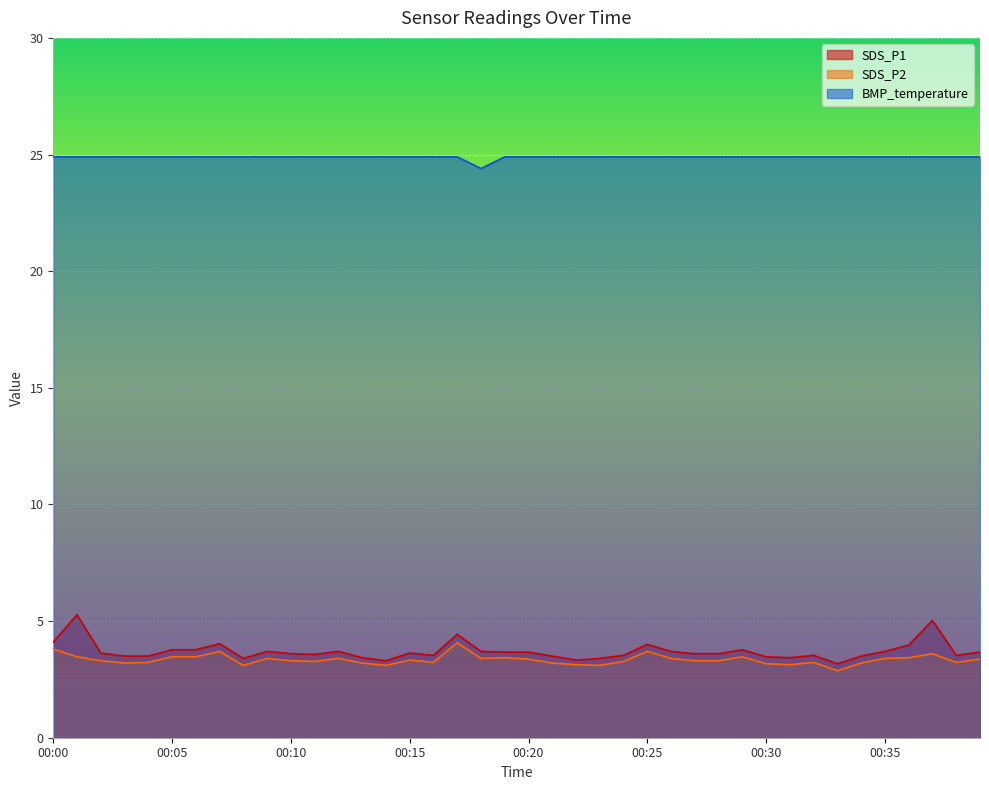

What is the value of the SDS_P2 point at the 3rd from the left?

3.3